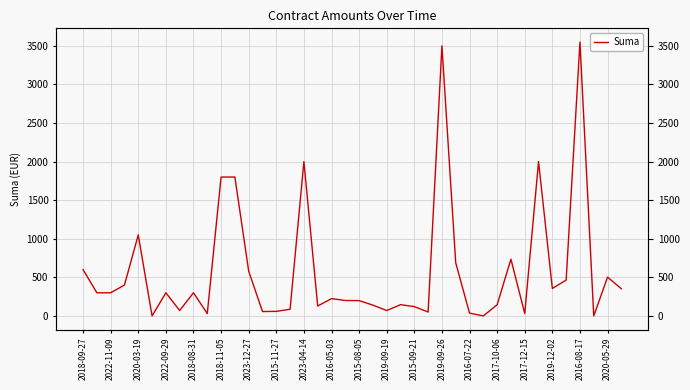

Reading left to right, extract all data points from this chart.

600.0	300.0	300.0	400.0	1050.0	0.0	300.0	70.0	300.0	30.0	1800.0	1800.0	580.0	57.0	58.9	86.5	2000.0	128.4	224.0	200.0	198.4	140.0	69.8	145.7	120.5	50.0	3500.0	688.0	36.4	0.0	145.1	735.0	30.7	2000.0	355.9	464.4	3550.0	0.0	502.8	352.0